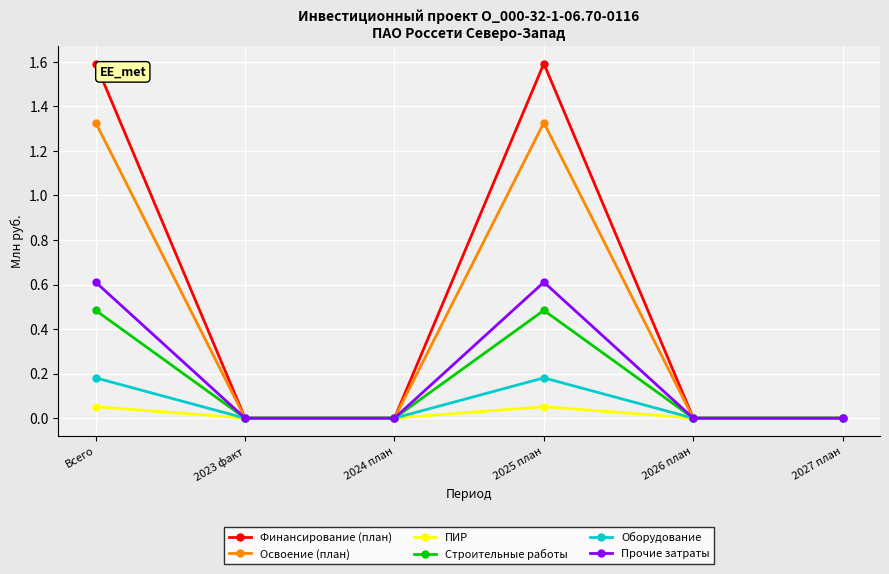

What is the difference between the maximum and minimum values in the Строительные работы series?

0.5